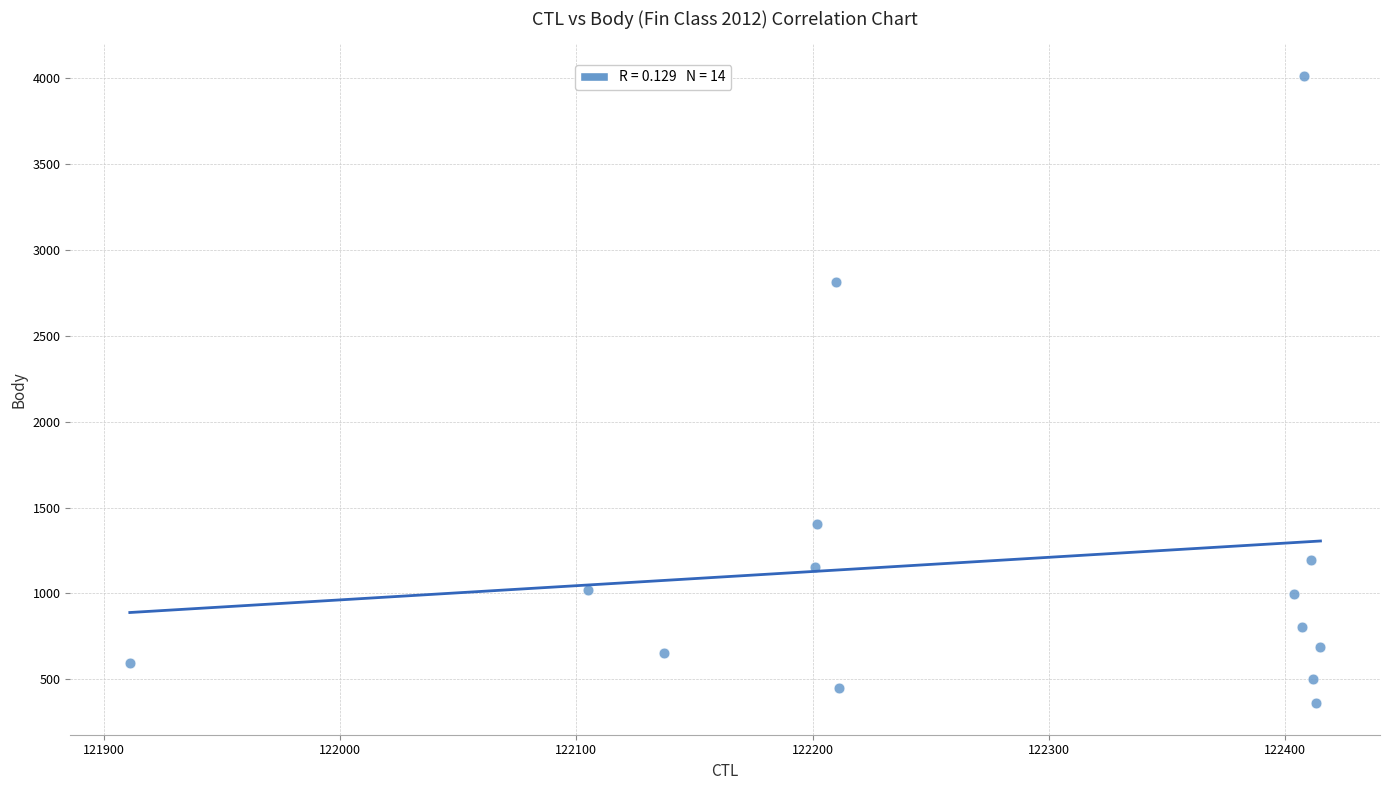

What Y value in the scatter plot is closest to 2188?

2812